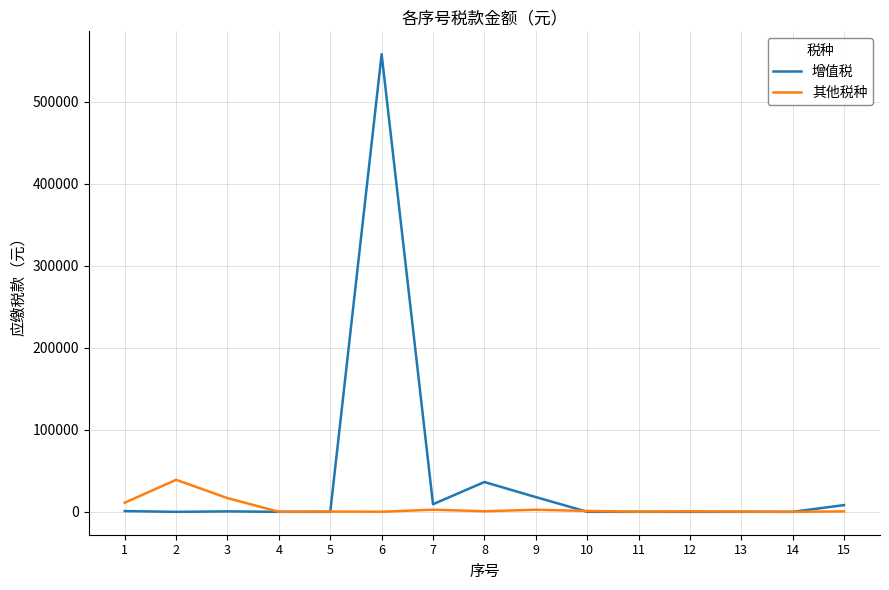

True or false: 其他税种 has a value of 11164.2 at 1.

True